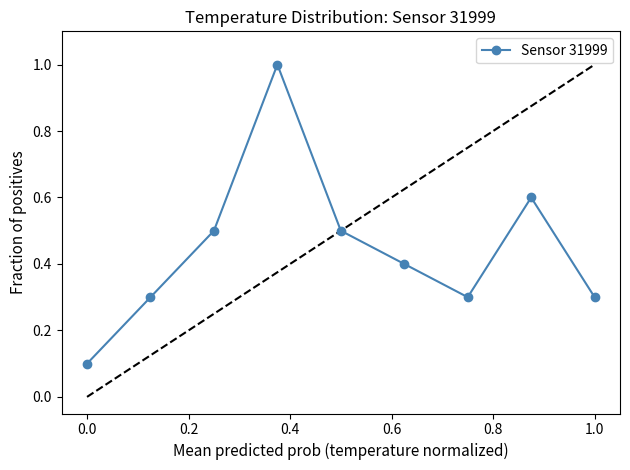

What is the difference between the maximum and minimum values?

0.9